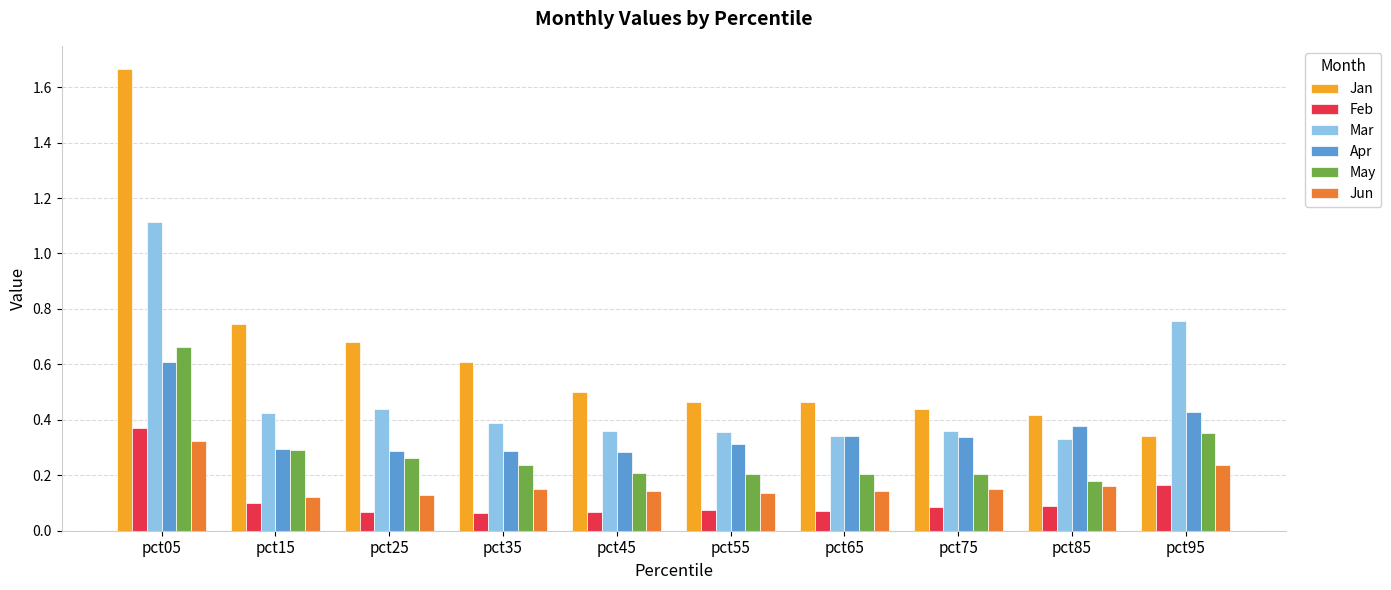

Count the Jun values in the range 0 to 1.

10